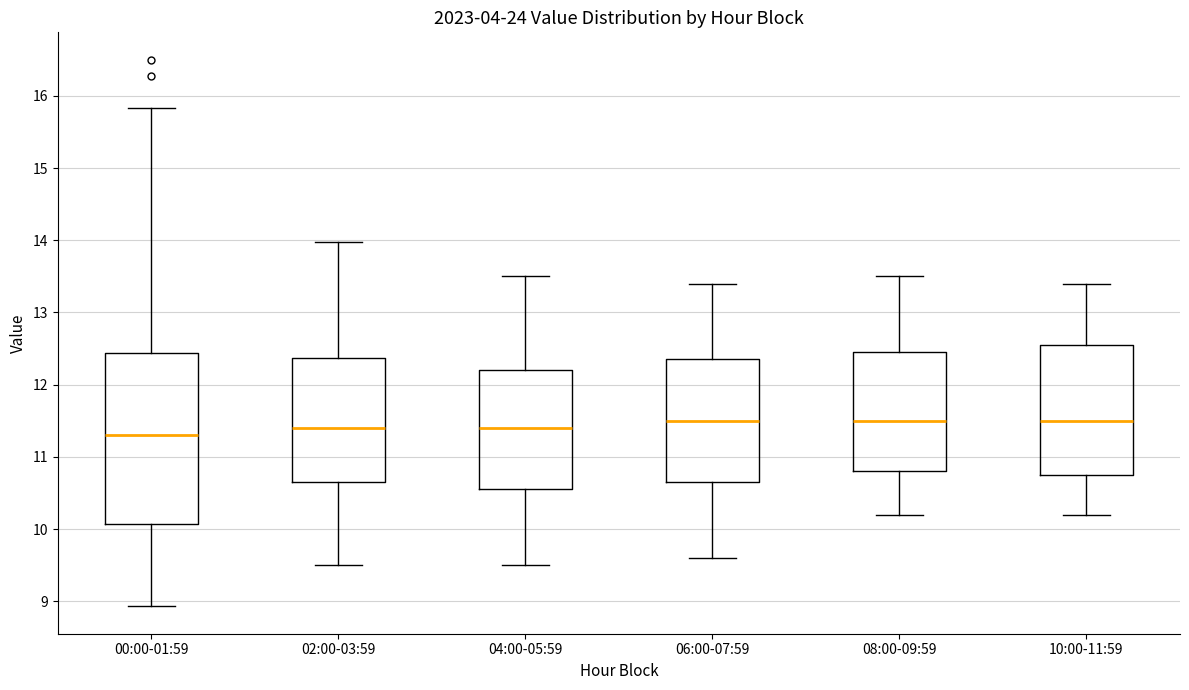

Reading left to right, read every box against the y-axis: the position of its median line, the range the box covers, and the ends of its whiskers. The values are not printed on the chart, so give them approximately, as read against the axis.

00:00-01:59: median 11.3, box 10.1 to 12.4, whiskers 8.9 to 15.8
02:00-03:59: median 11.4, box 10.7 to 12.4, whiskers 9.5 to 14.0
04:00-05:59: median 11.4, box 10.6 to 12.2, whiskers 9.5 to 13.5
06:00-07:59: median 11.5, box 10.7 to 12.4, whiskers 9.6 to 13.4
08:00-09:59: median 11.5, box 10.8 to 12.5, whiskers 10.2 to 13.5
10:00-11:59: median 11.5, box 10.8 to 12.6, whiskers 10.2 to 13.4